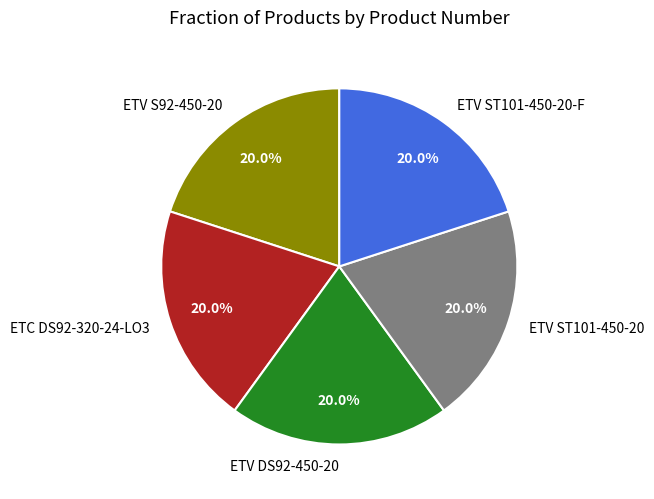

To the nearest percent, what is the average slice percentage?

20%